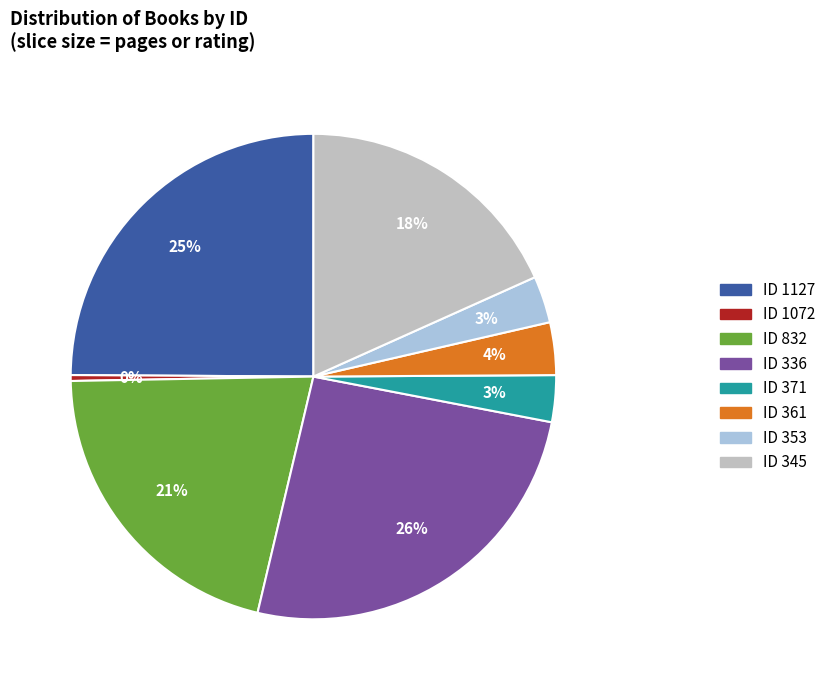

Does any single category account for the majority?

No